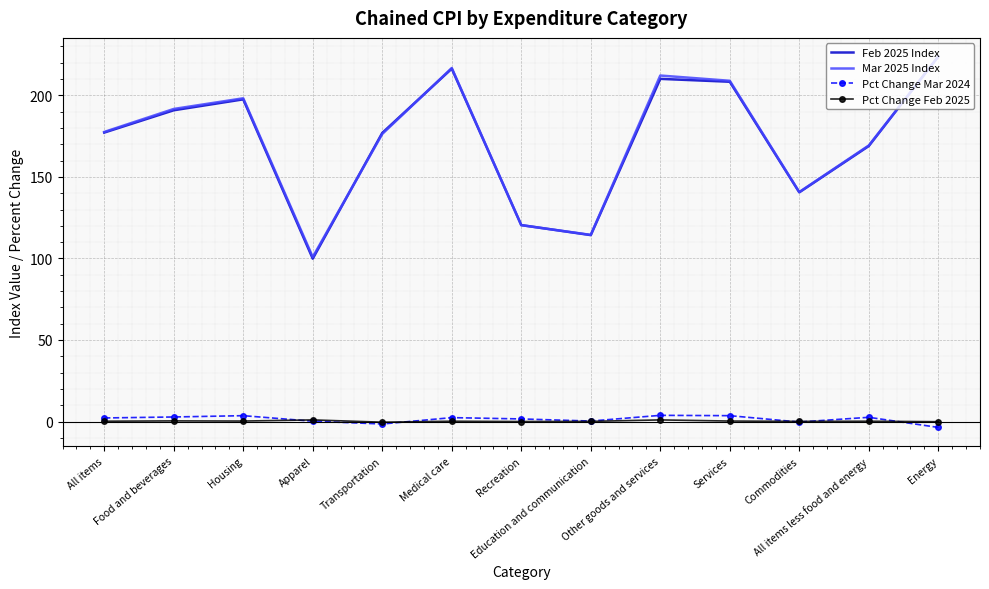

True or false: Mar 2025 Index has a value of 361.8 at Medical care.

False